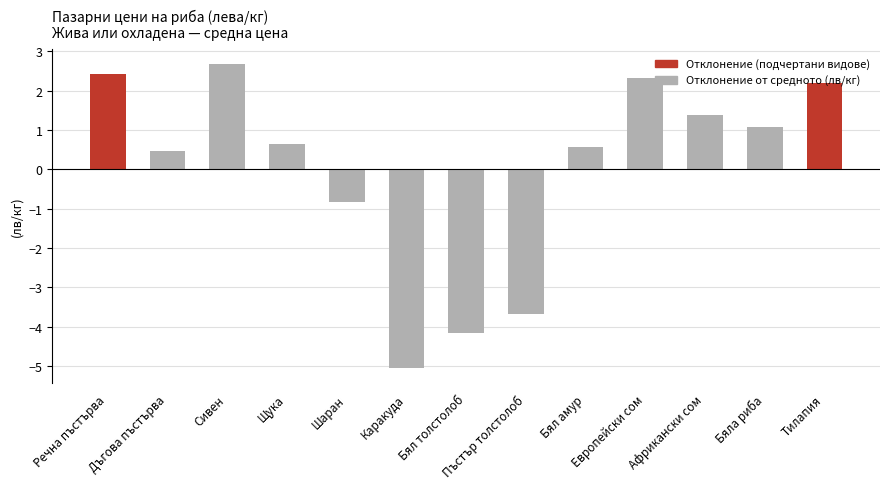

Which category has the highest value across all series?

Сивен